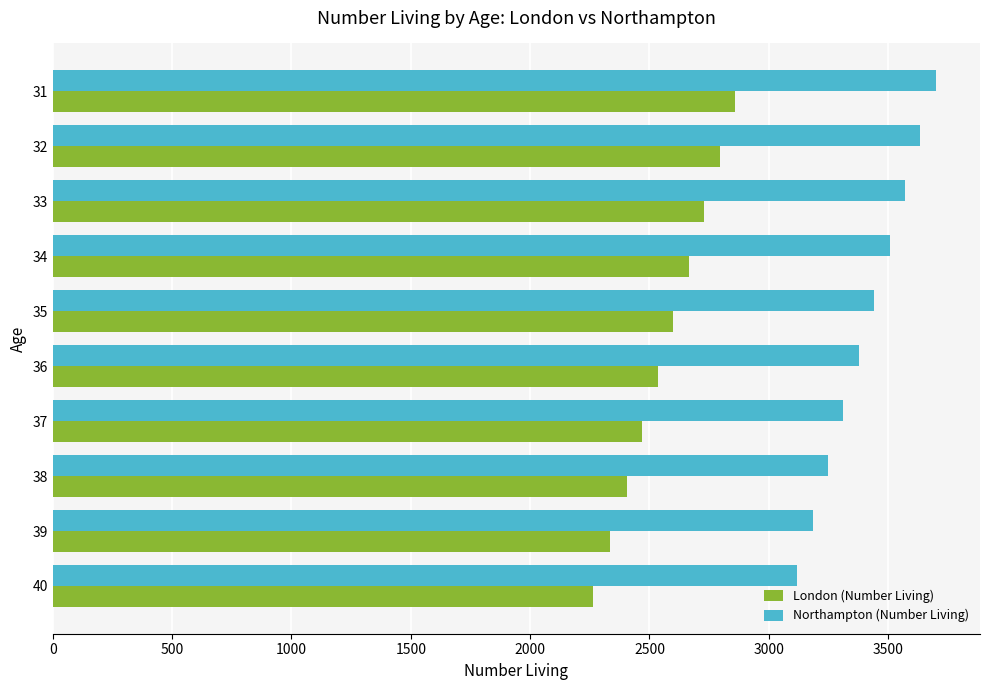

What is the difference between the second highest and second lowest values in the London (Number Living) series?

458